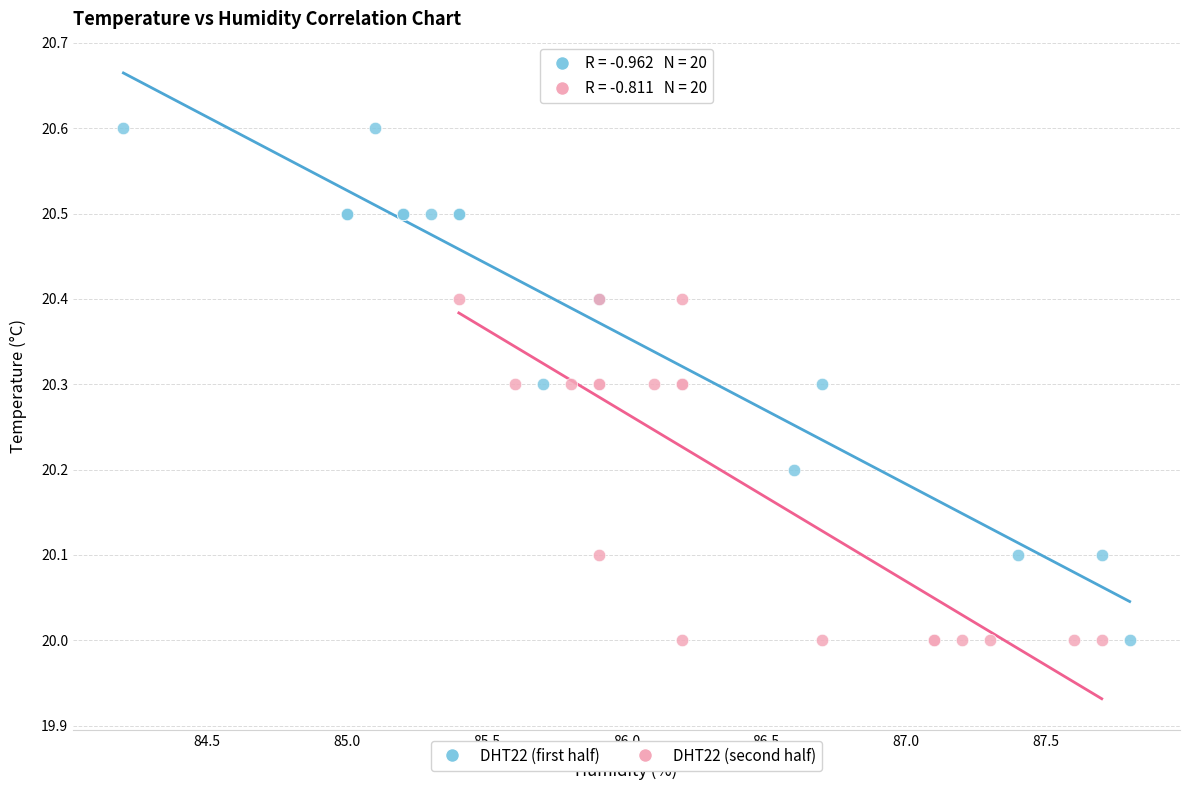

What are all the series names shown in the legend?

DHT22 (first half), DHT22 (second half)